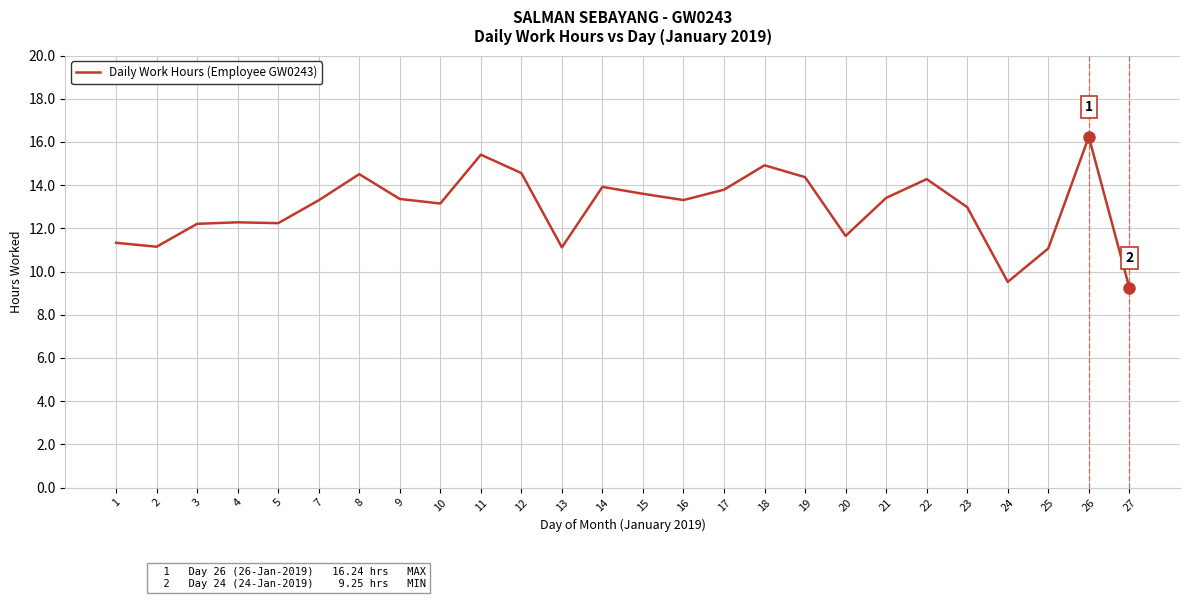

What is the change in value from 9 to 27?

-4.1